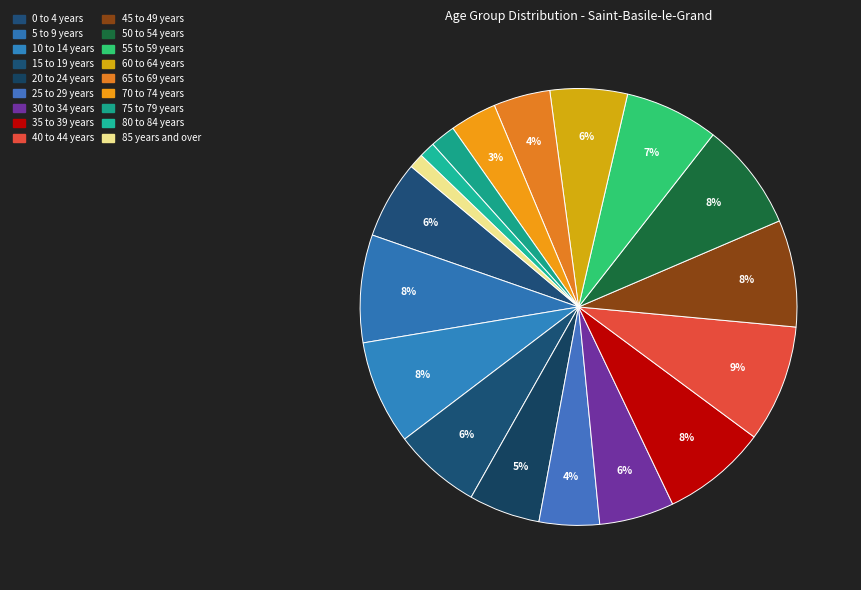

Count the number of slices in the pie.

18